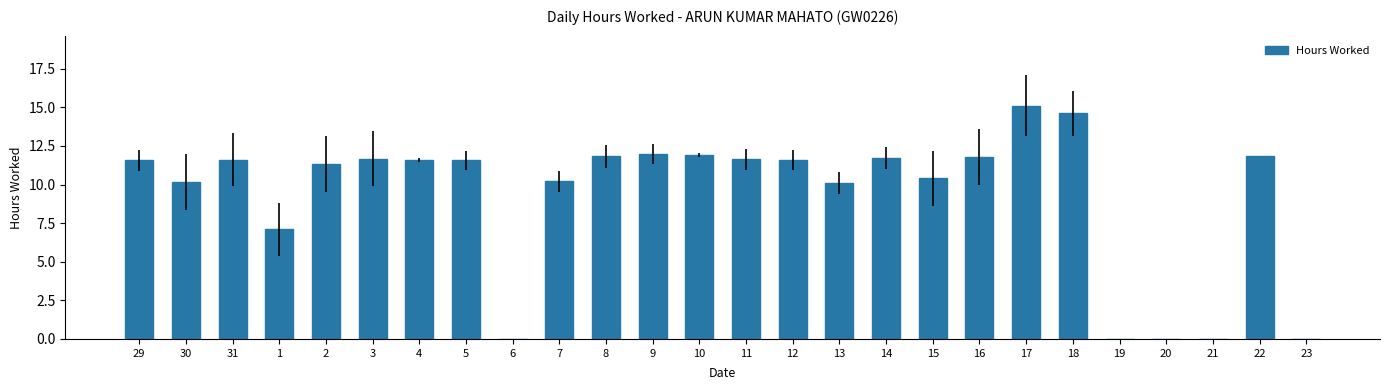

What is the sum of all values?

241.3